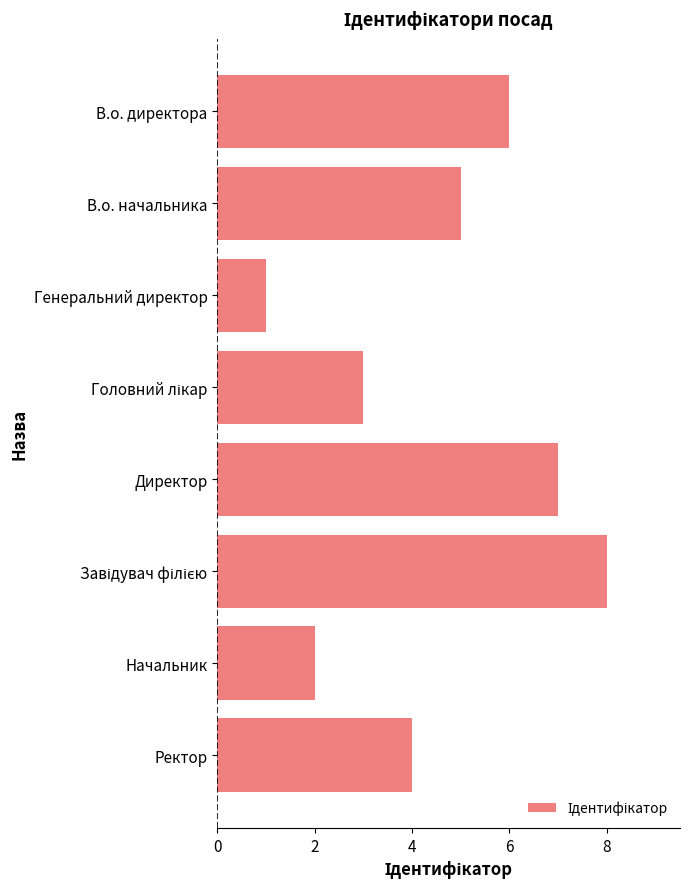

What position from the bottom is В.о. начальника?

7